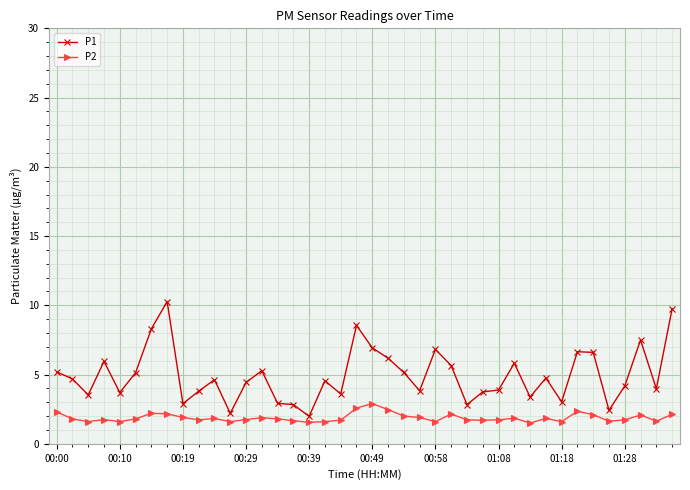

What is the highest value of the P2 series?

2.9